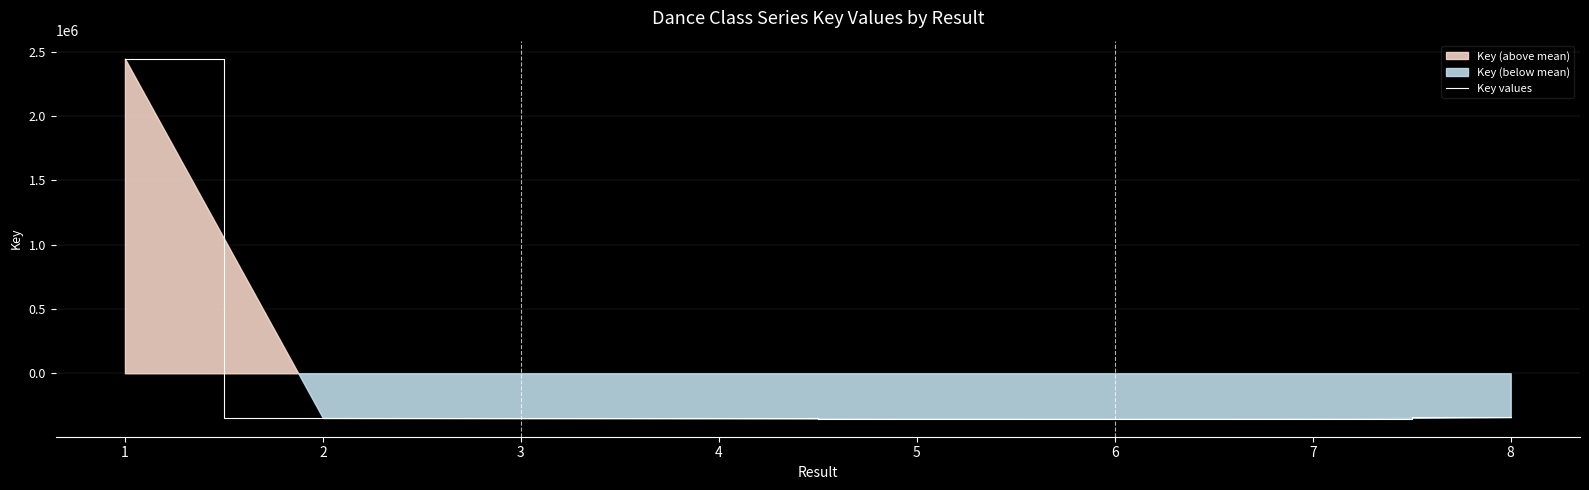

Which label corresponds to the smallest value in the chart?

6